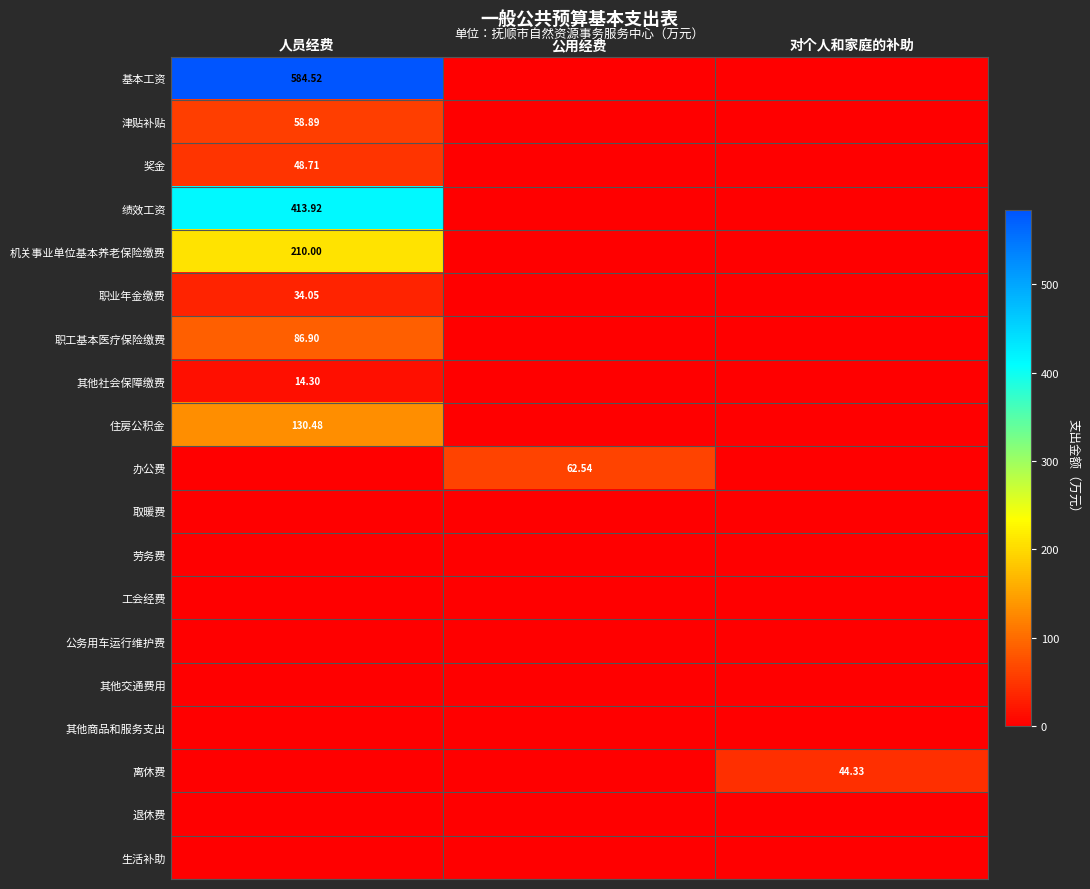

At which category is the sum across all series the highest?

人员经费